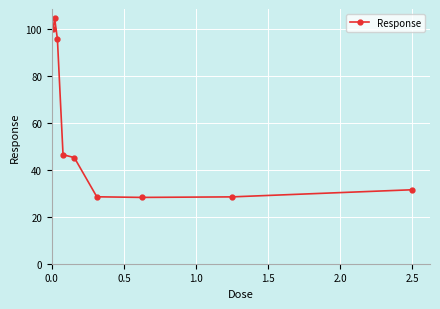

What is the value of the 4th point from the left?

46.4